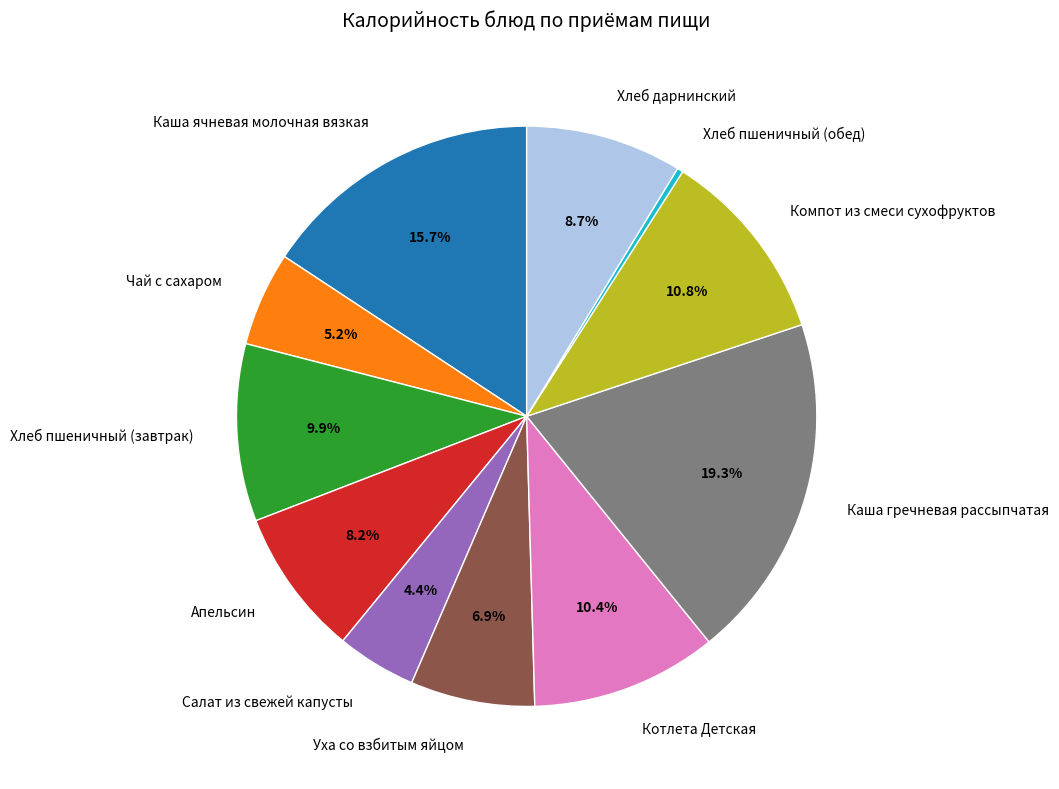

Is there any slice that represents more than half of the pie?

No